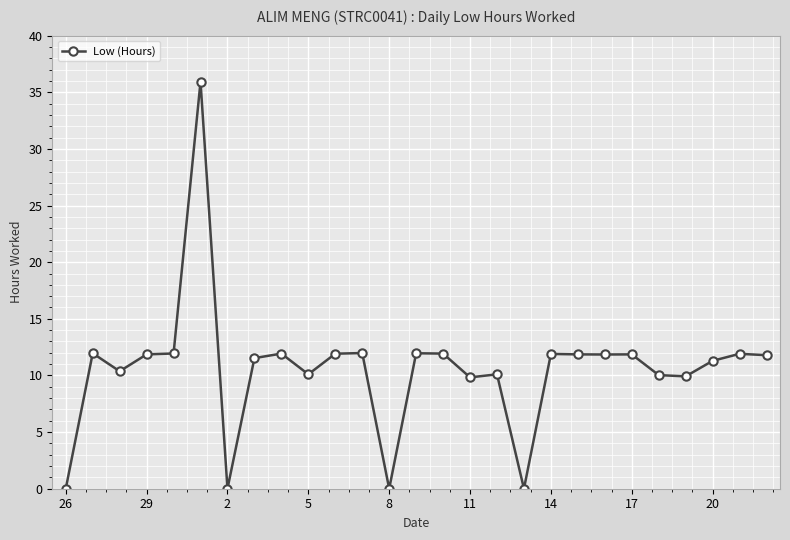

What is the average value?

10.6